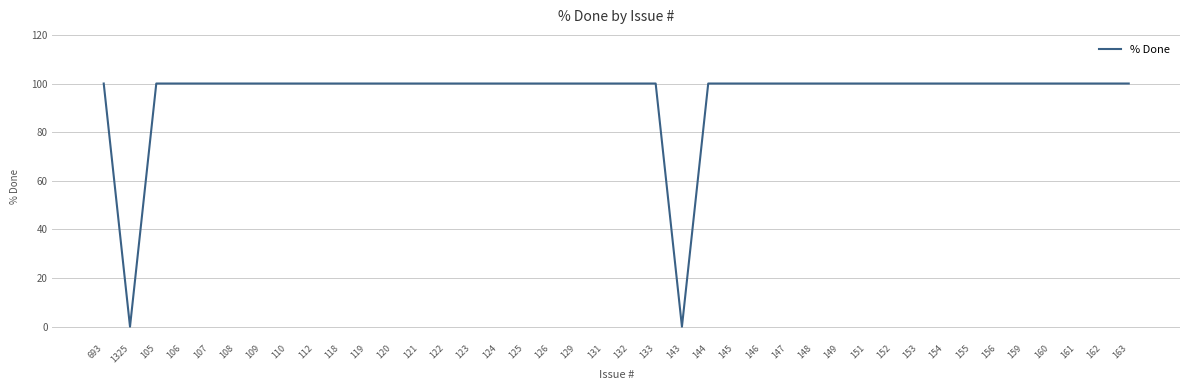

What is the approximate value at 147, to the nearest 5?

100